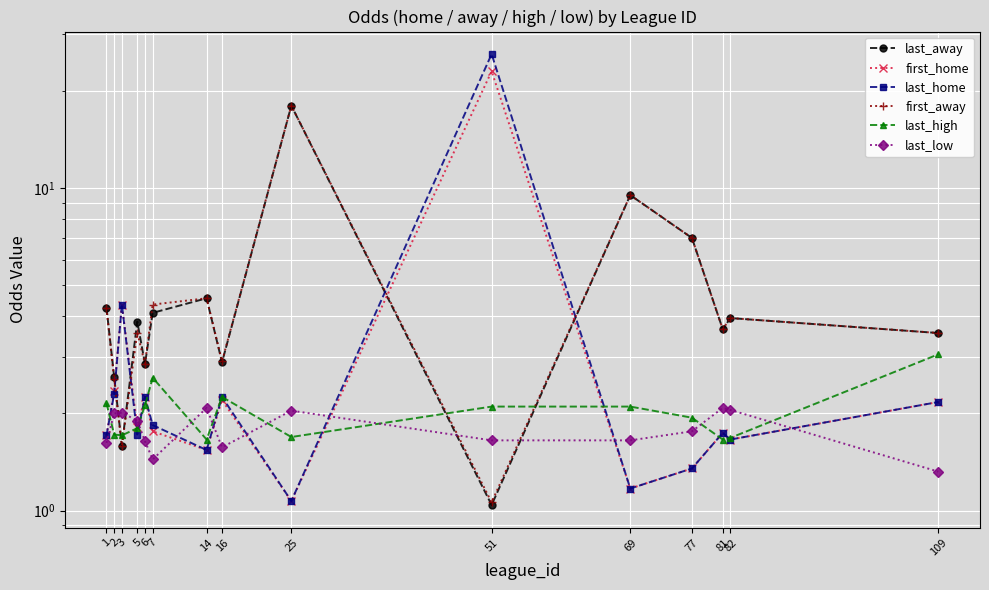

What are all the series names shown in the legend?

last_away, first_home, last_home, first_away, last_high, last_low